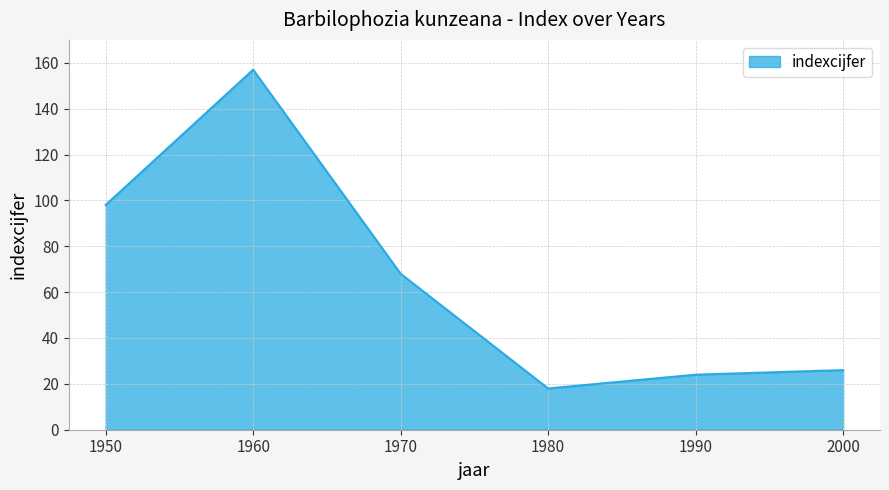

What is the sum of the values at 1980 and 1990?

42